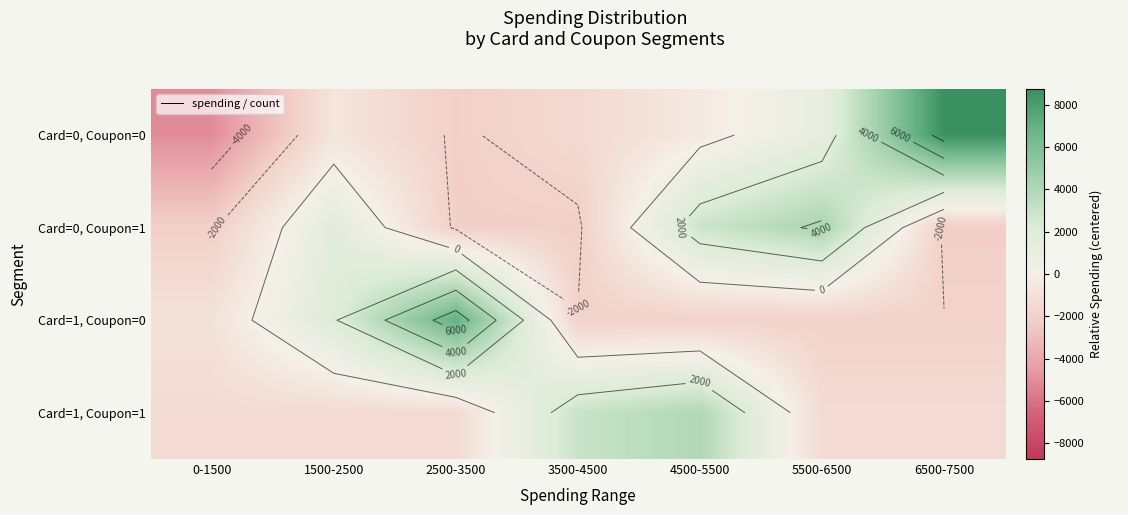

How many values in Card=0, Coupon=1 are above zero?

3